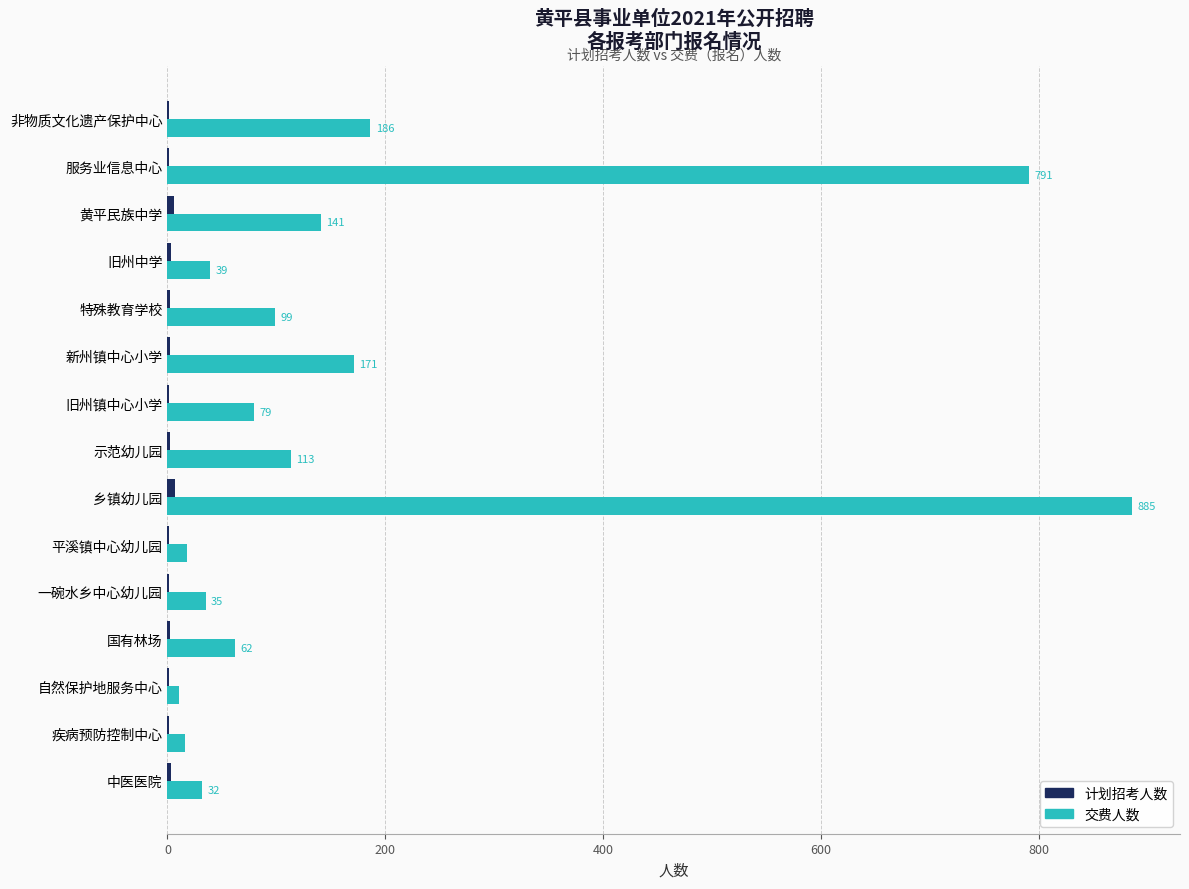

At which label is 交费人数 closest to 448?

非物质文化遗产保护中心